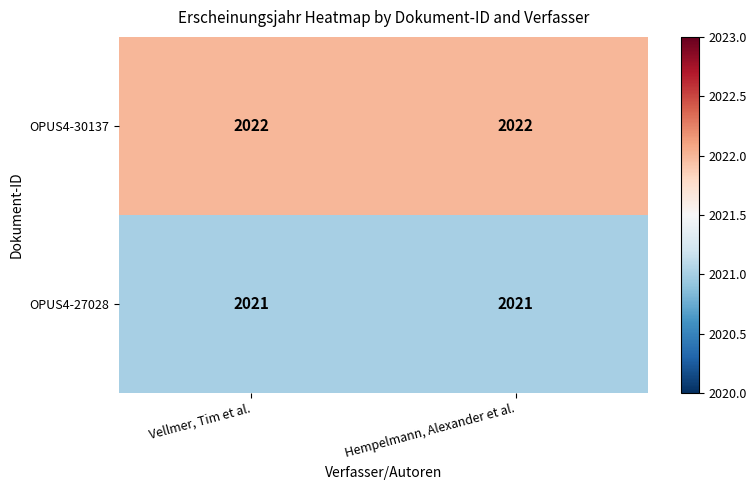

True or false: OPUS4-30137 has a value of 486 at Vellmer, Tim et al..

False